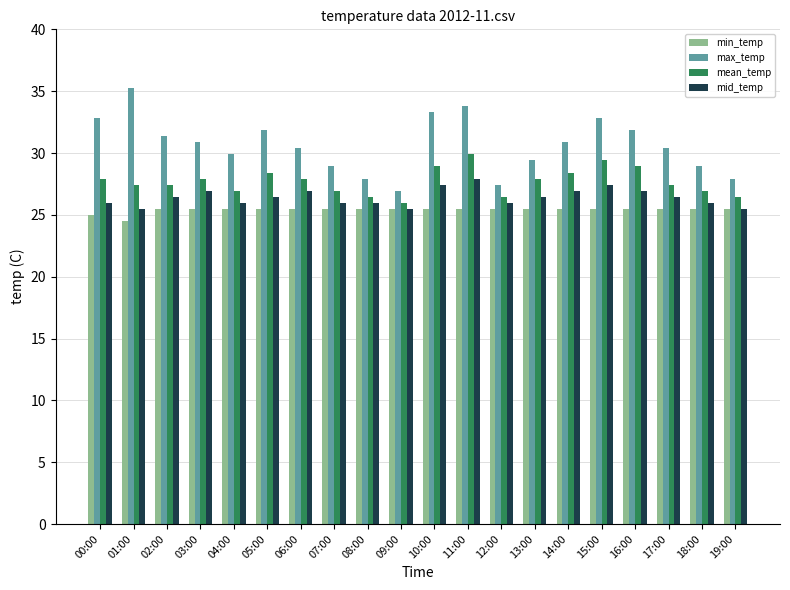

Which series has the widest spread of values?

max_temp